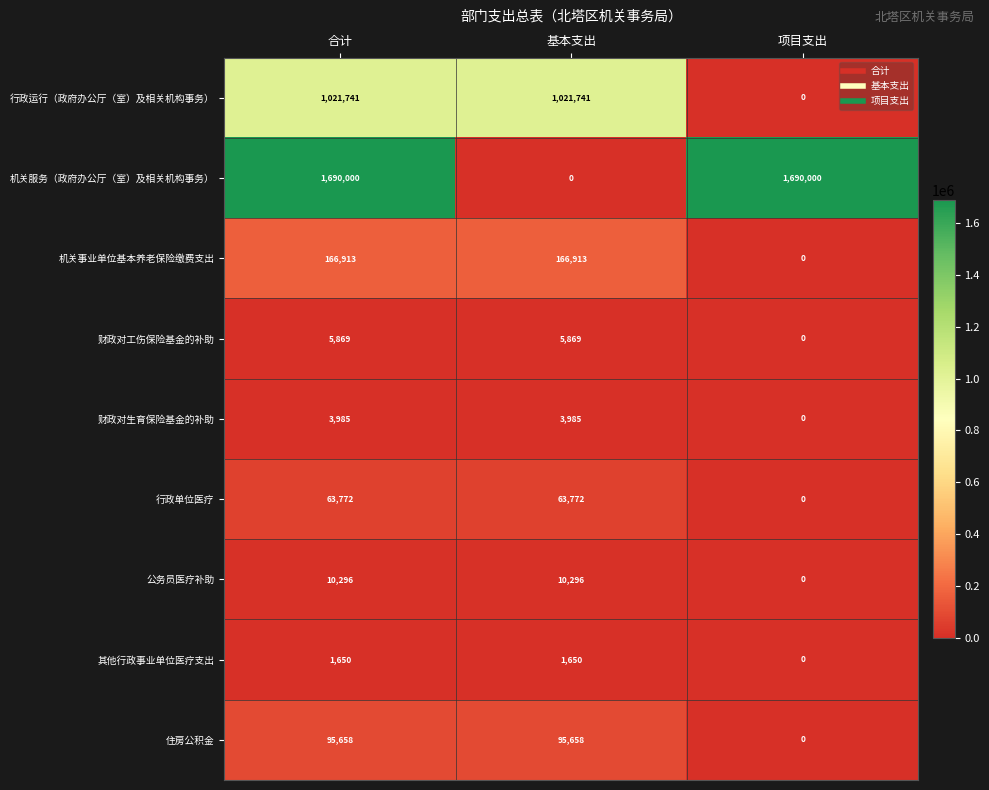

At which label does 行政单位医疗 reach its minimum?

项目支出